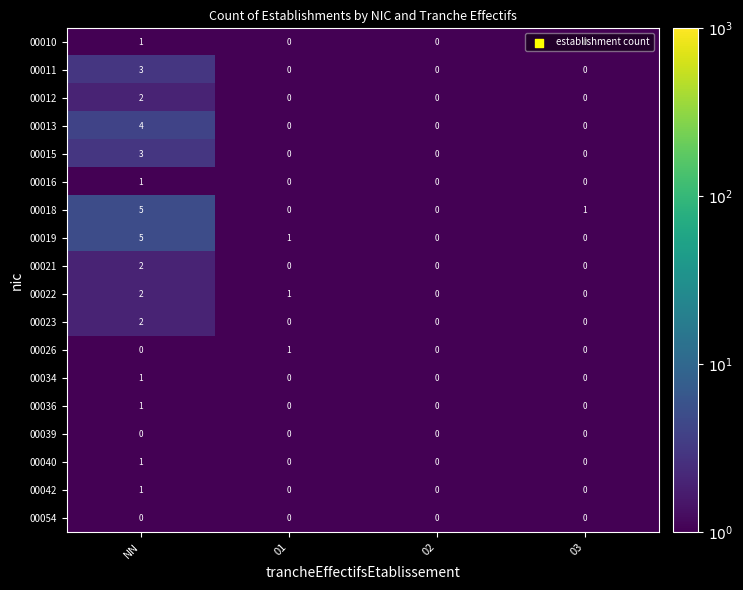

How many 00016 values are between 0 and 1?

4